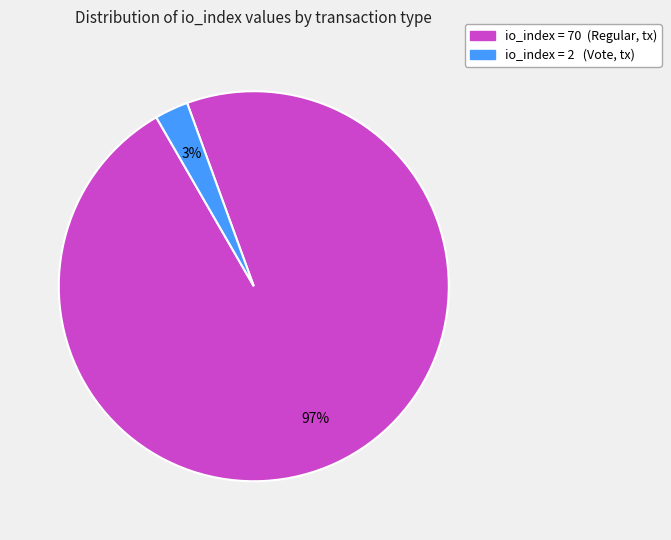

To the nearest percent, what is the average slice percentage?

50%